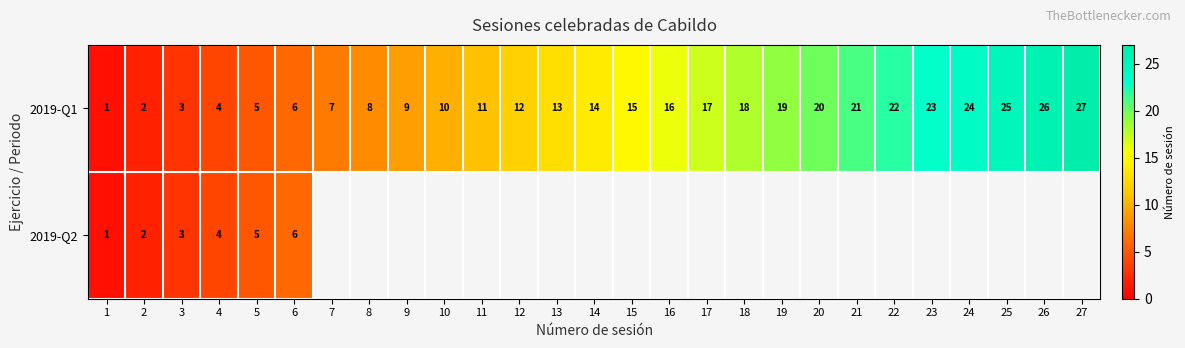

At which category is the sum across all series the highest?

6